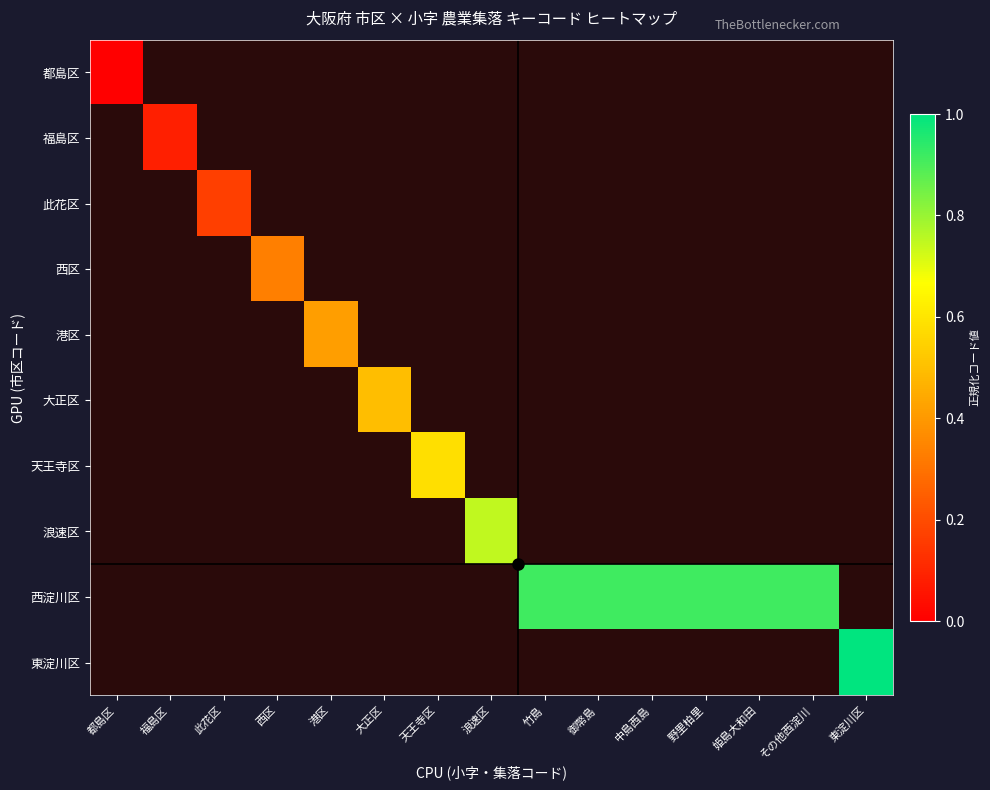

Which label corresponds to the largest value in the chart?

東淀川区